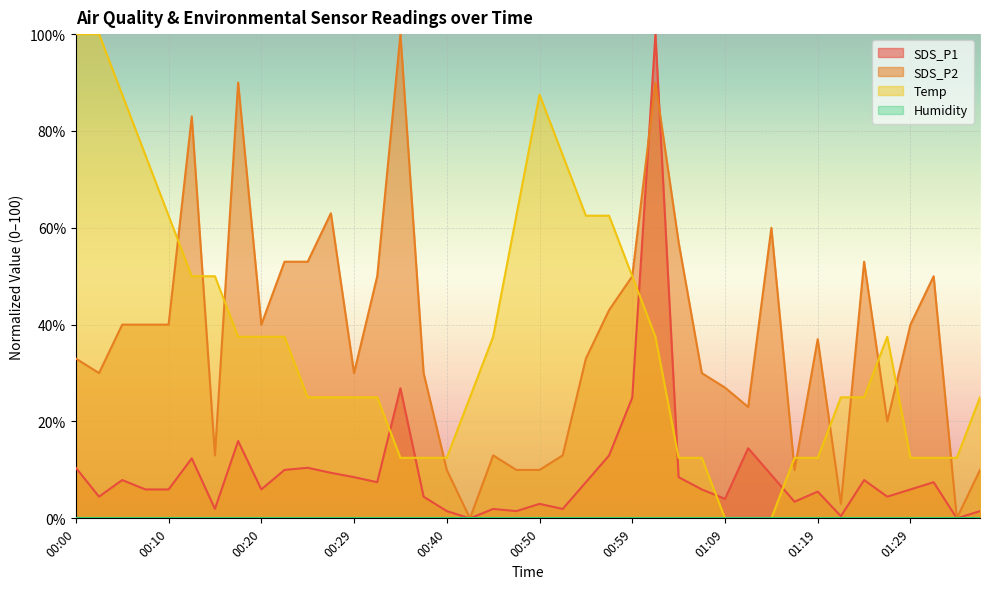

How many interior local peaks does the SDS_P1 series have?

12